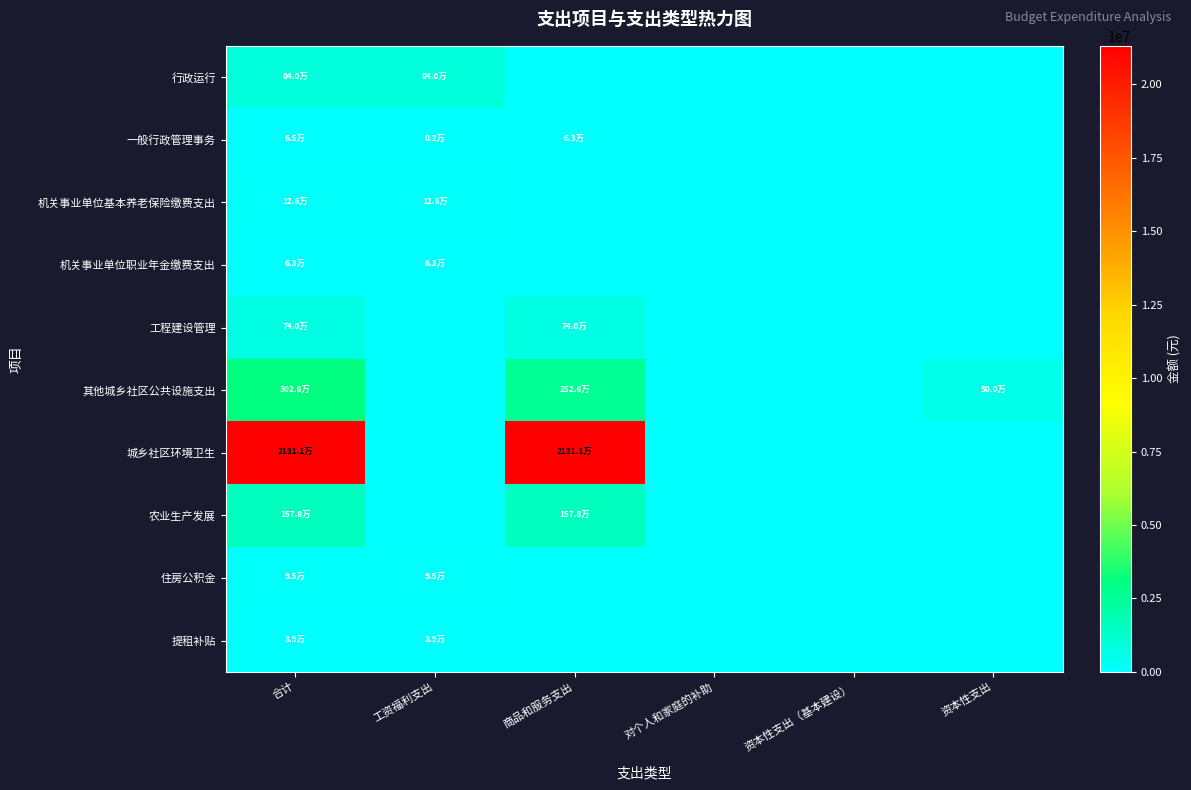

What is the spread (max minus min) of values at 商品和服务支出?

21311320.0